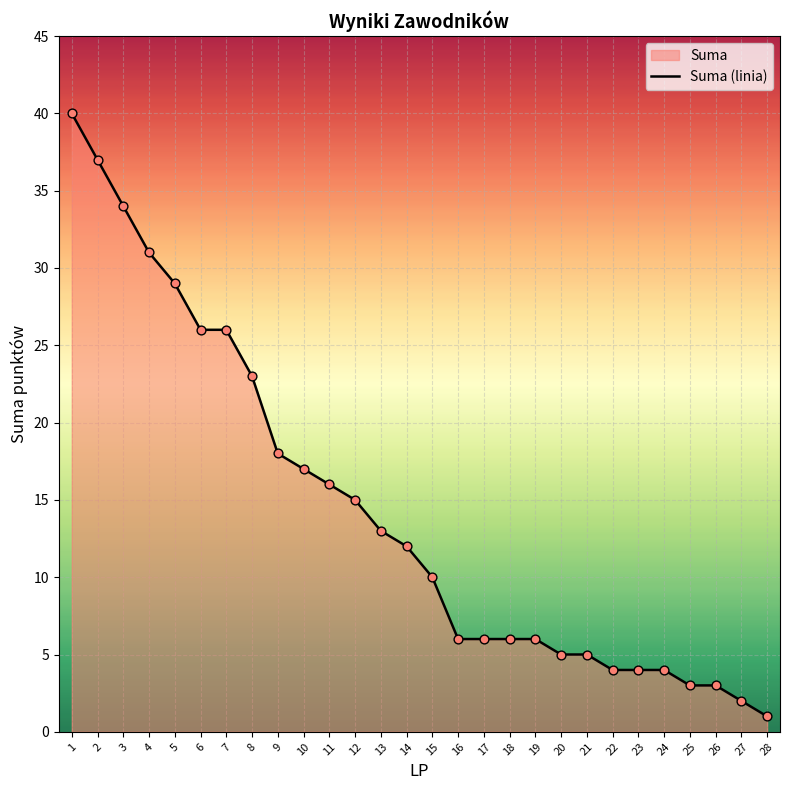

What is the ratio of the value at 1 to the value at 26?

13.3